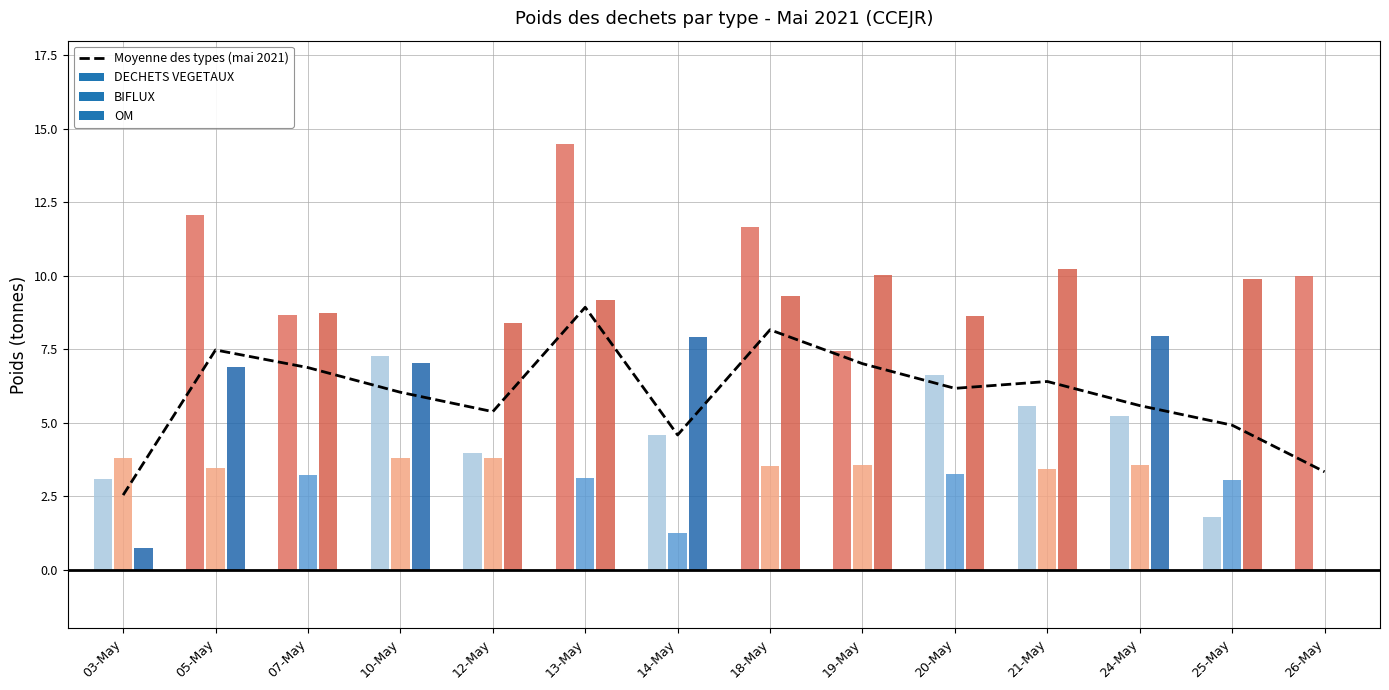

List the labels in order of value, largest first.

13-May, 18-May, 05-May, 19-May, 07-May, 21-May, 20-May, 10-May, 24-May, 12-May, 25-May, 14-May, 26-May, 03-May